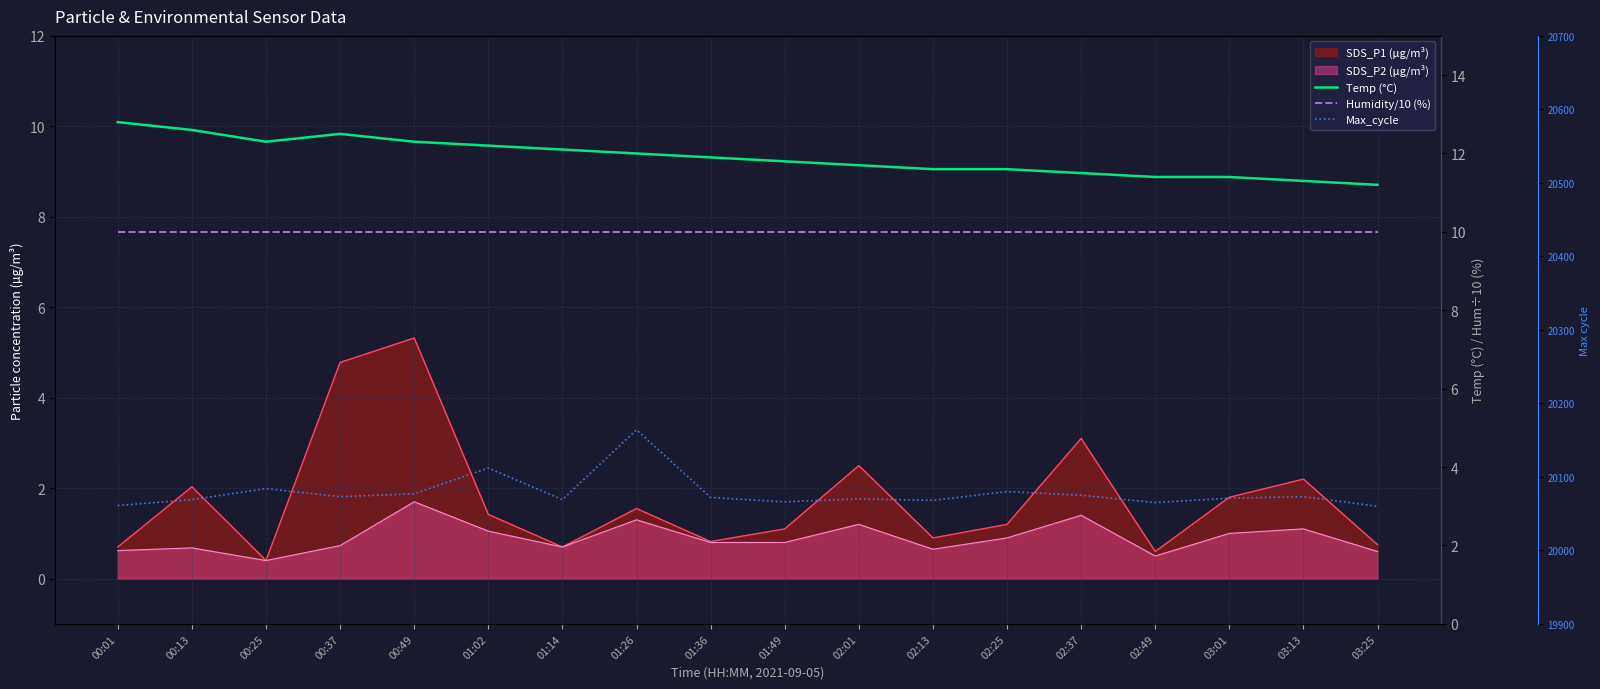

Is the value of Temp (°C) at 00:25 greater than the value of Humidity/10 (%) at 00:01?

Yes